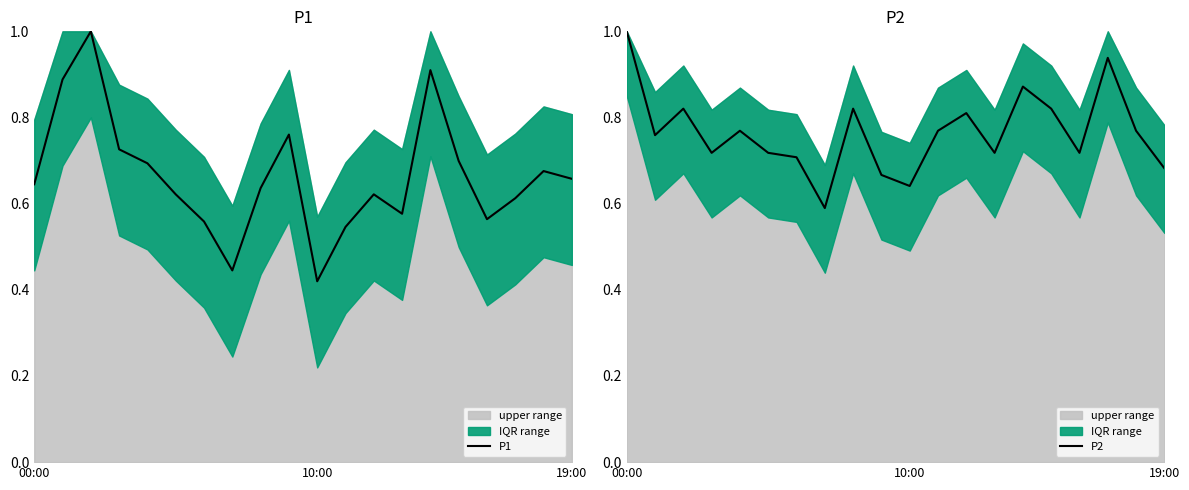

At which label does P2 reach its peak?

00:00